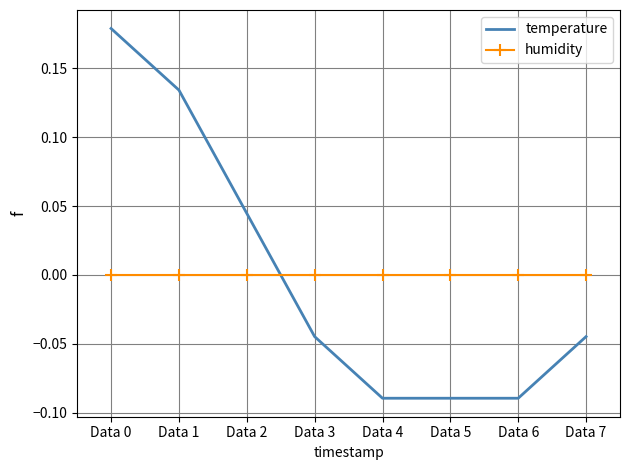

Which series has the widest spread of values?

temperature